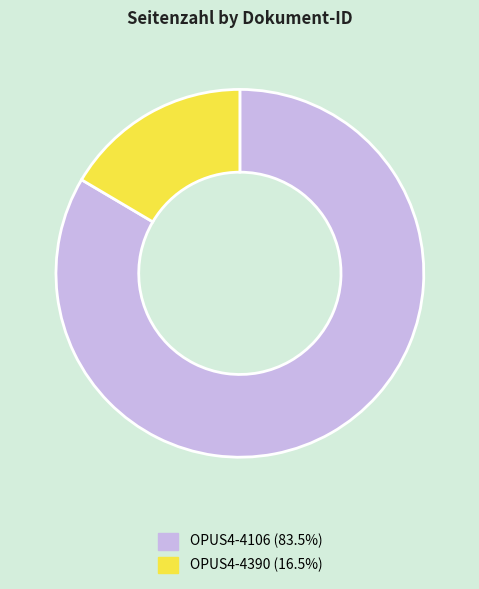

Between OPUS4-4106 and OPUS4-4390, which is larger?

OPUS4-4106